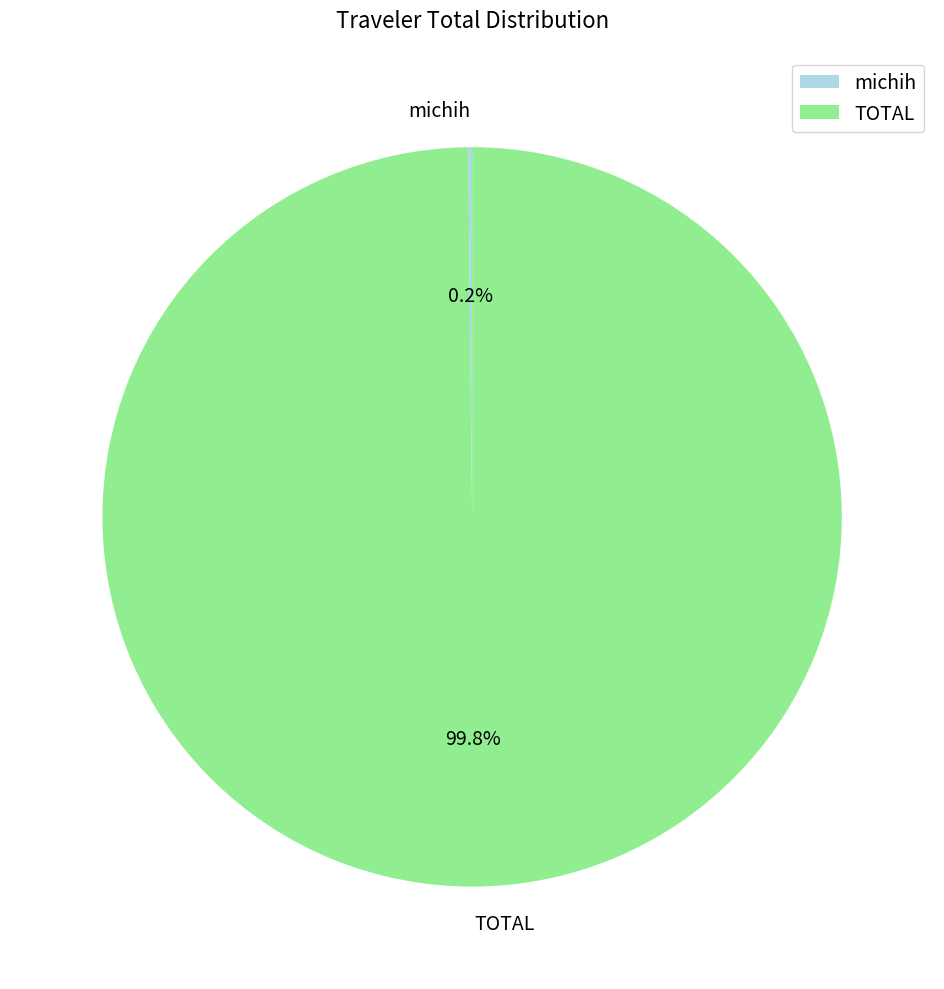

What percentage is NOT represented by TOTAL?

0.2%